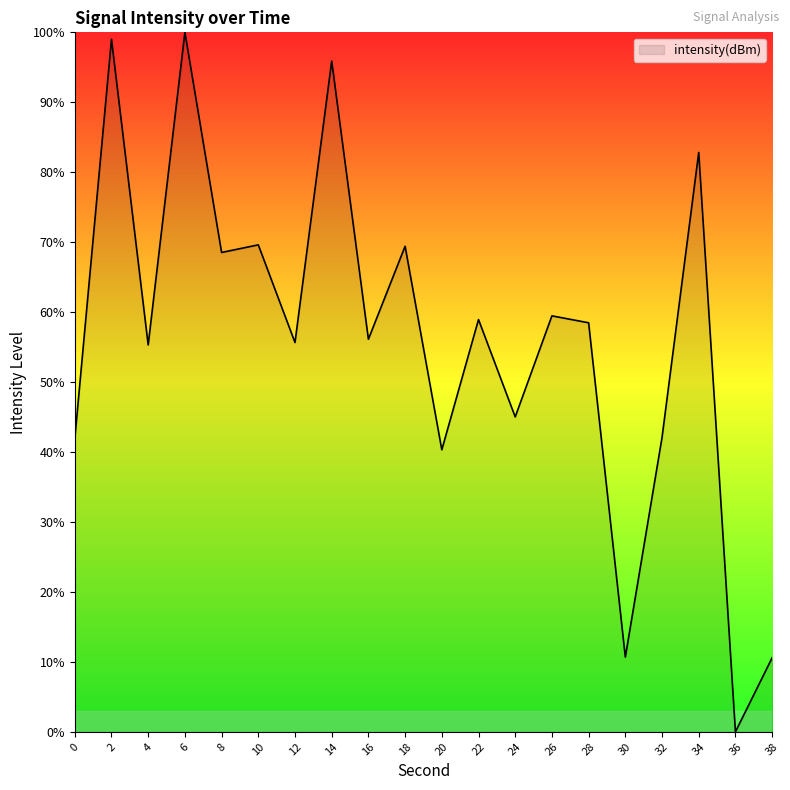

How many values are above zero?

19